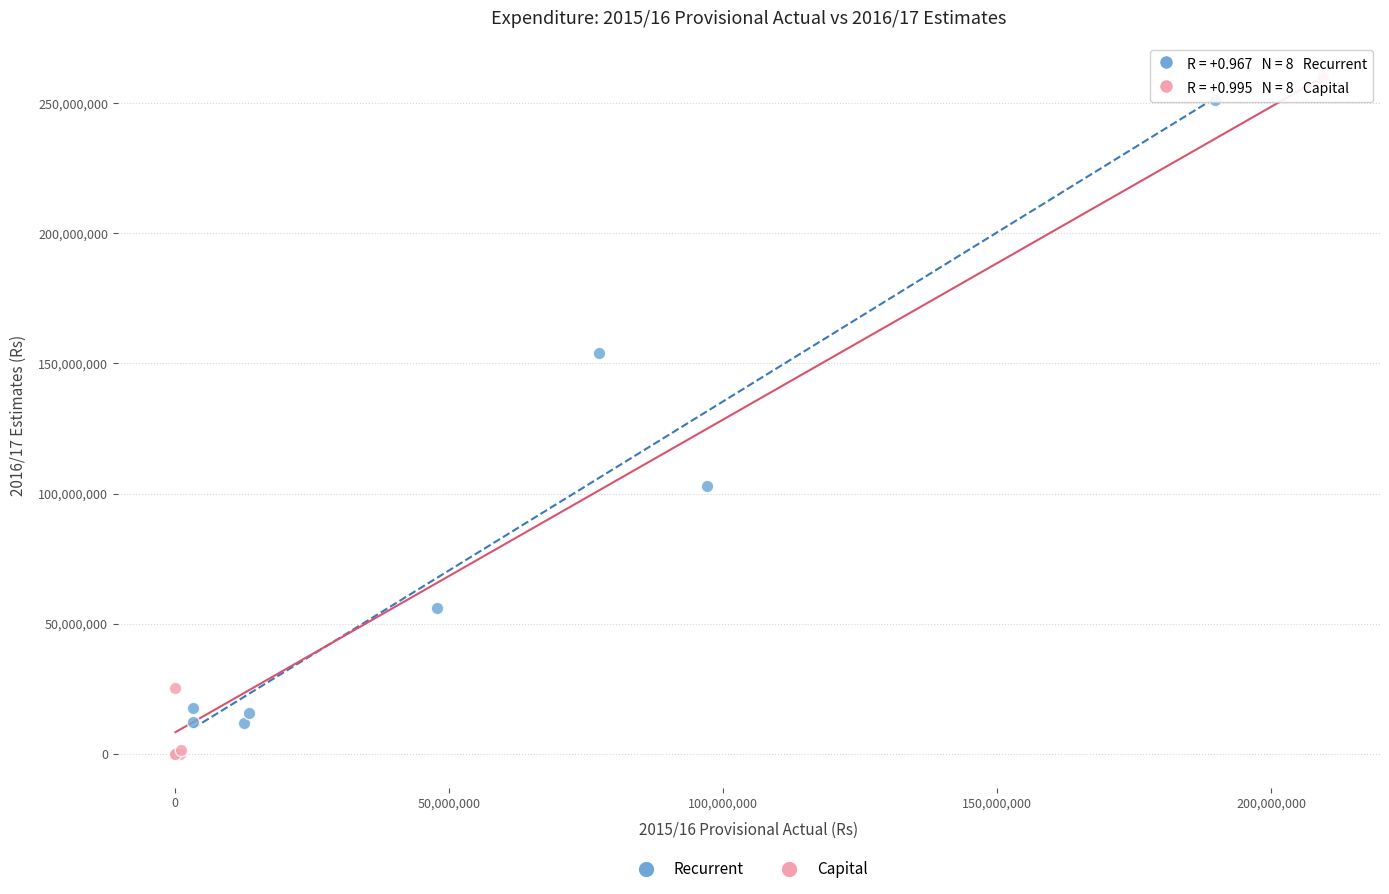

Which series contains the highest Y value?

Capital